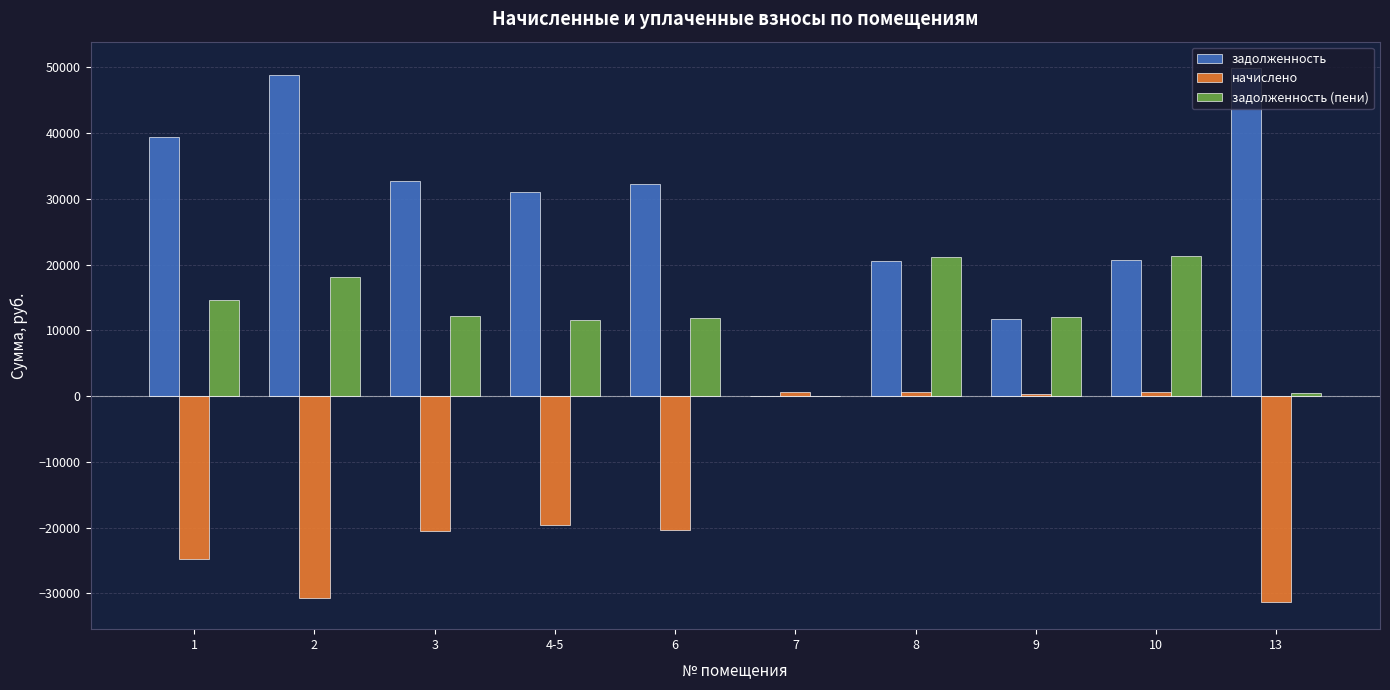

Is the value of задолженность (пени) at 13 greater than the value of задолженность at 10?

No